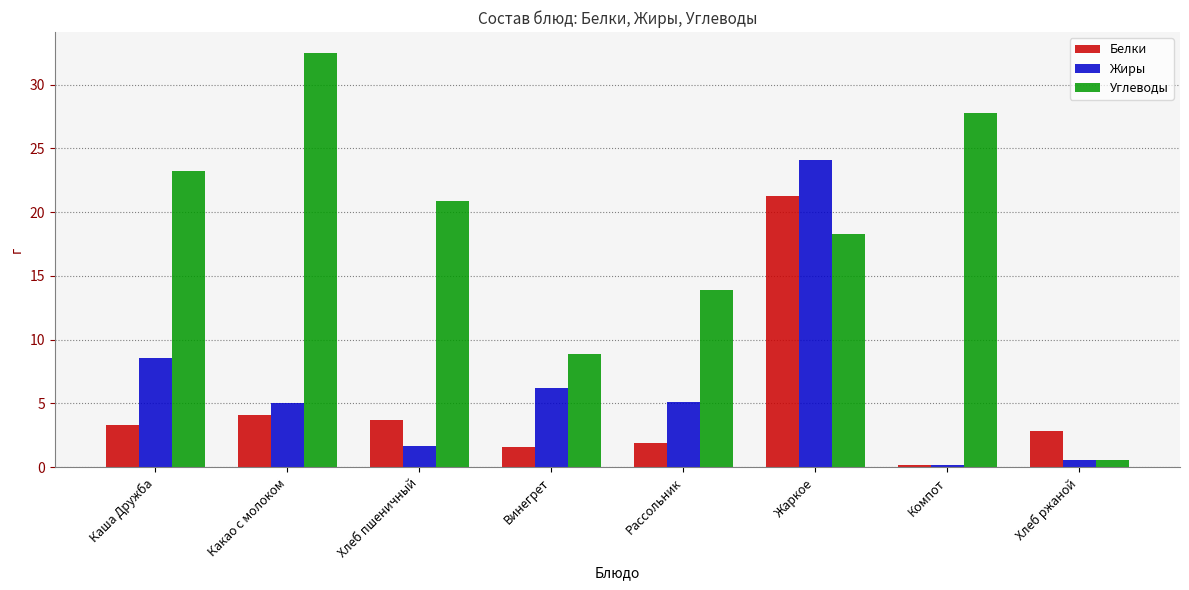

At how many categories does at least one series exceed 10?

6